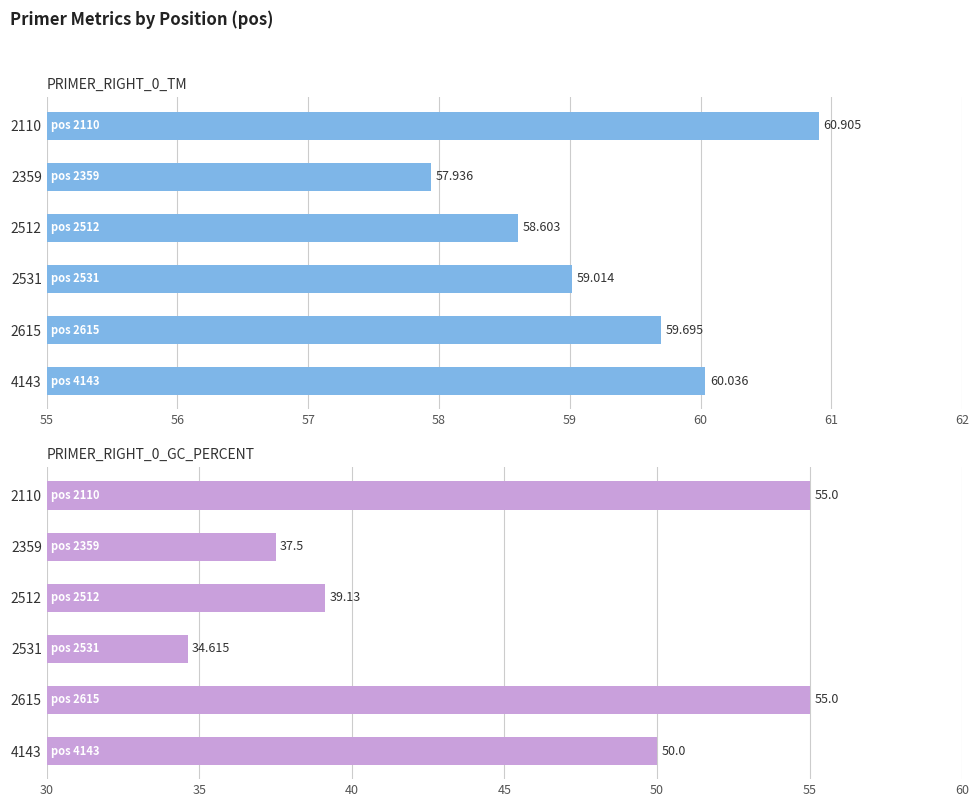

How many data points does each series have?

6